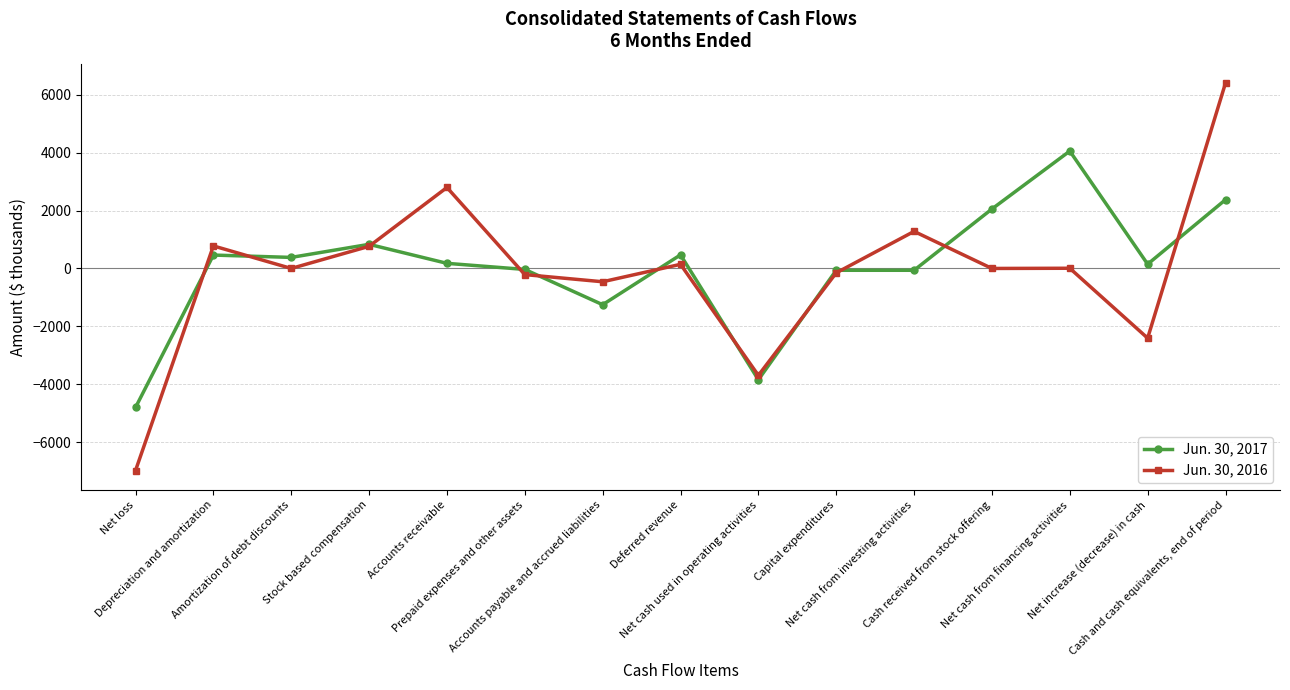

What is the smallest value displayed?

-6986